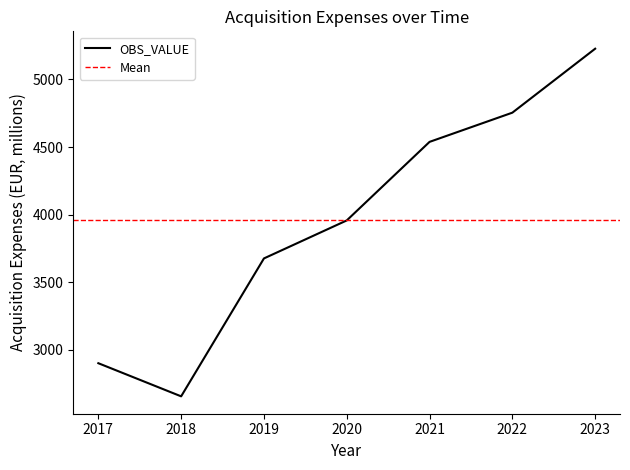

What is the difference between the second highest and minimum values?

2098